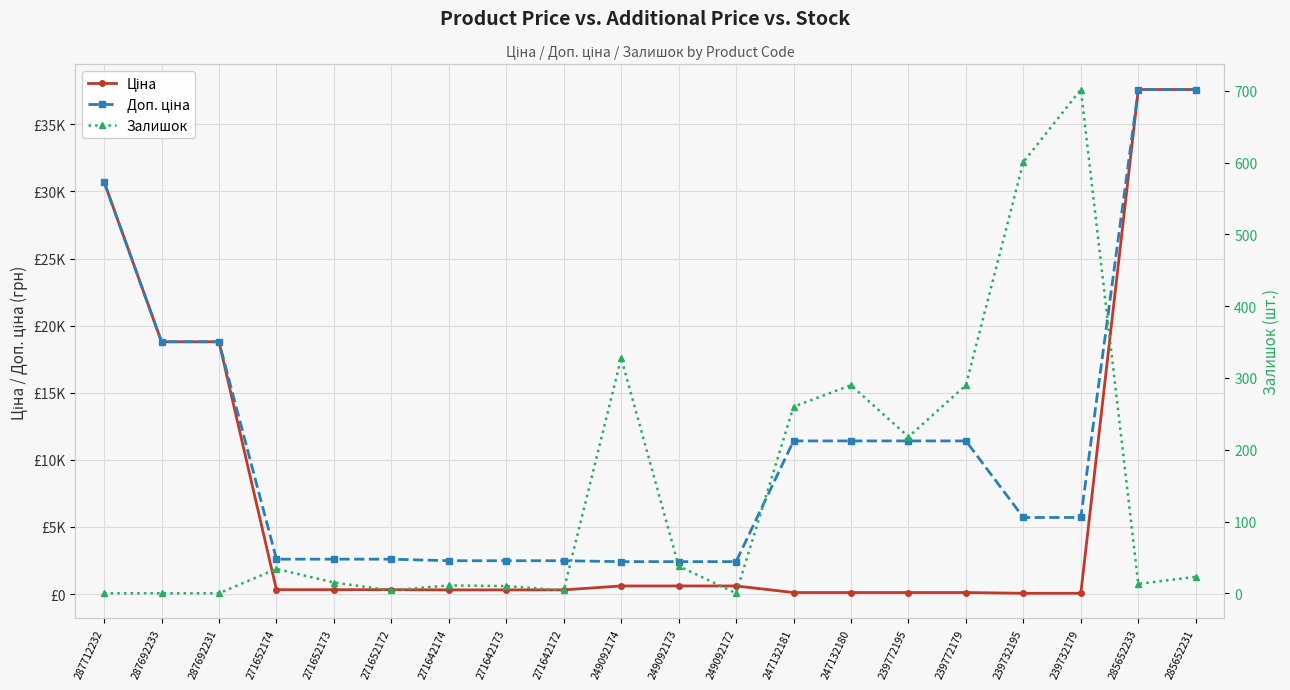

What is the difference between the second highest and second lowest values in the Залишок series?

601.0